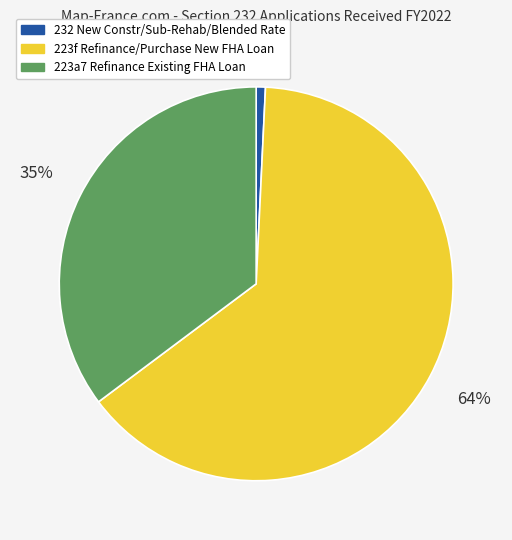

To the nearest percent, what is the average slice percentage?

33%